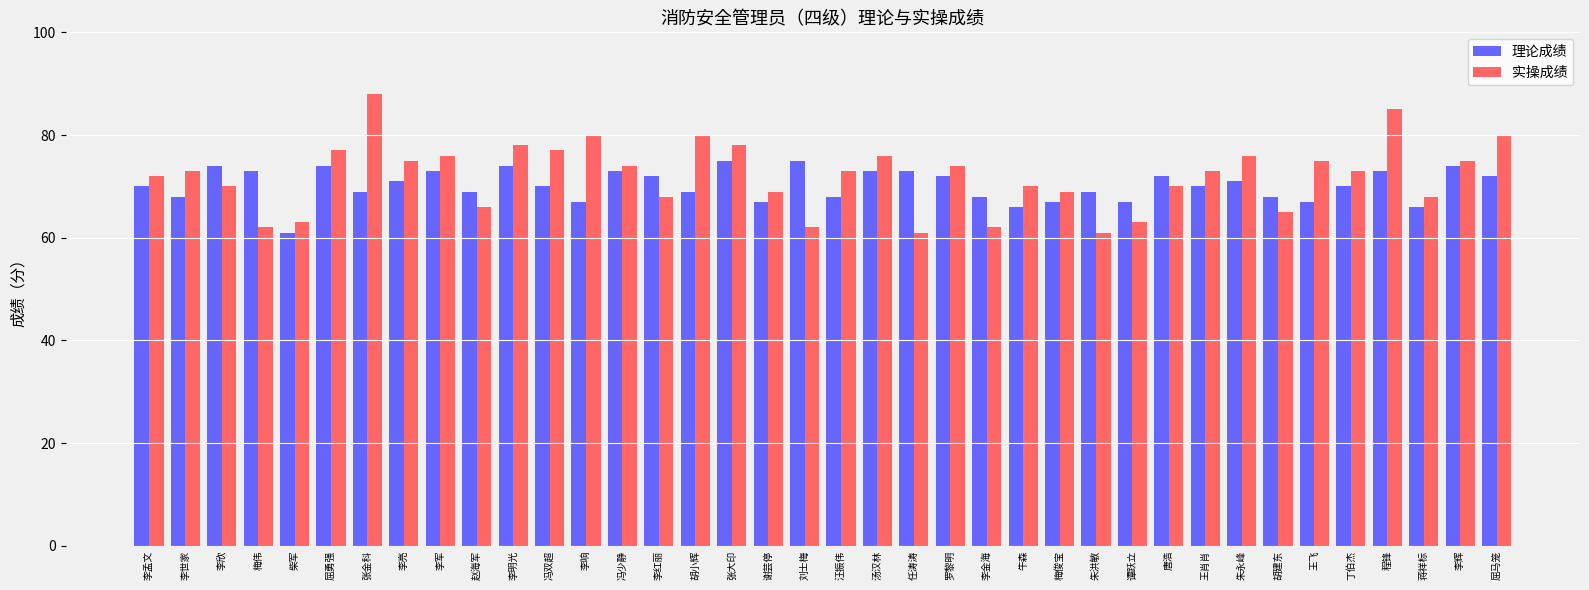

What is the highest value of the 实操成绩 series?

88